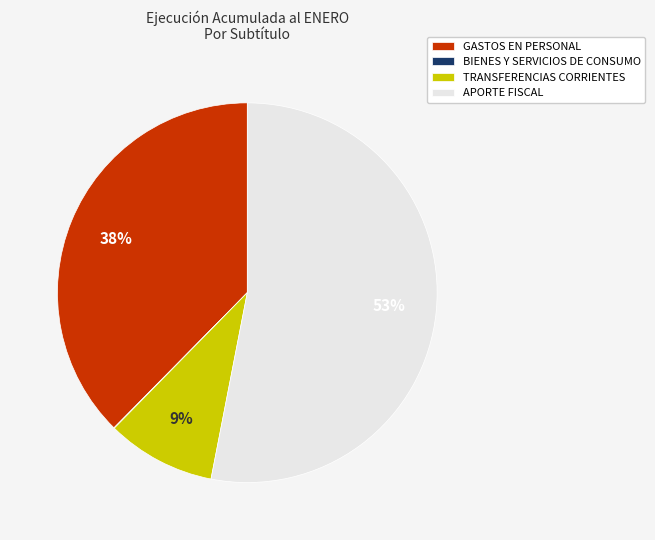

Between GASTOS EN PERSONAL and APORTE FISCAL, which is larger?

APORTE FISCAL